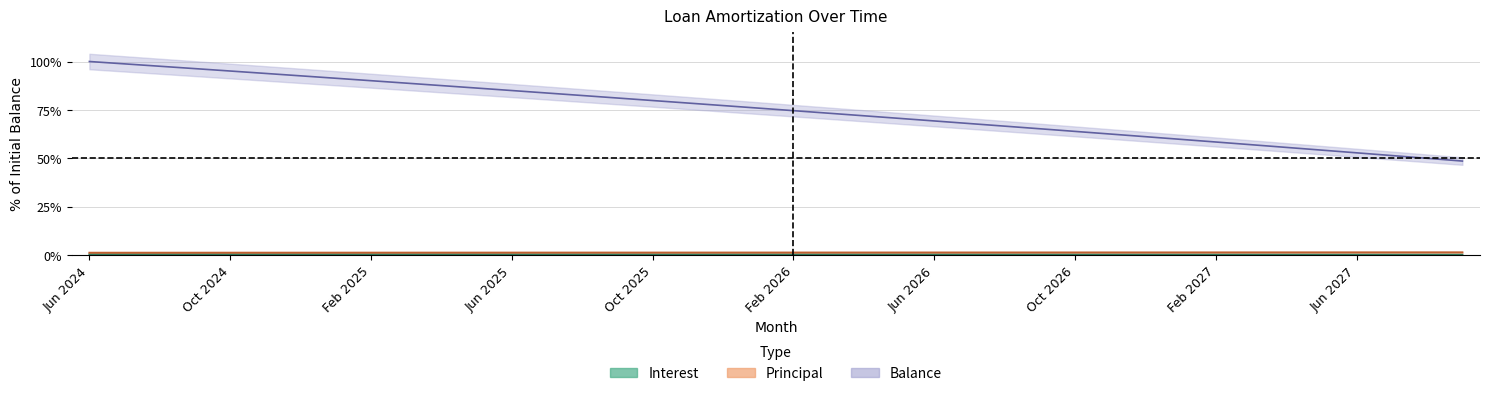

What is the sum of the Interest values at Dec 2026 and May 2026?

0.5